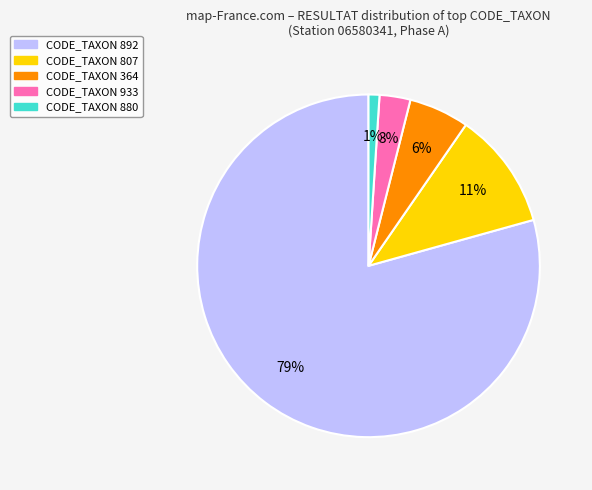

To the nearest percent, what is the average slice percentage?

20%